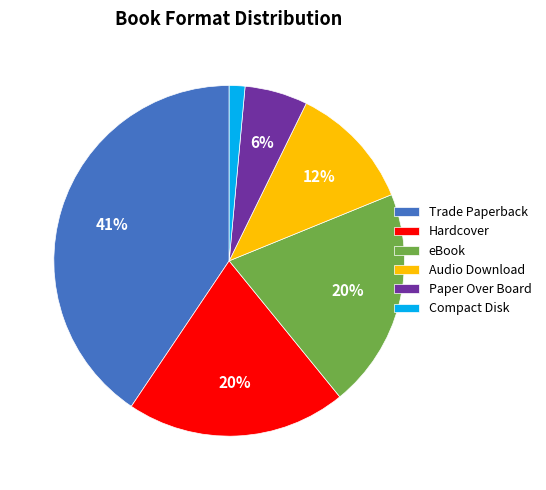

Do Hardcover and Compact Disk together represent more than half of the pie?

No